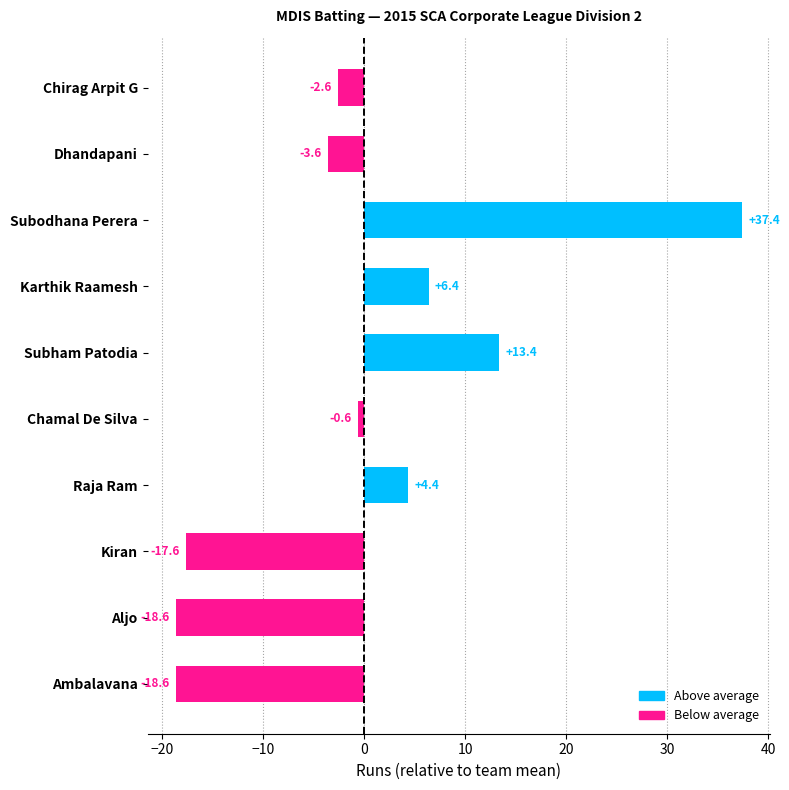

What is the difference between the maximum and minimum values?

56.0